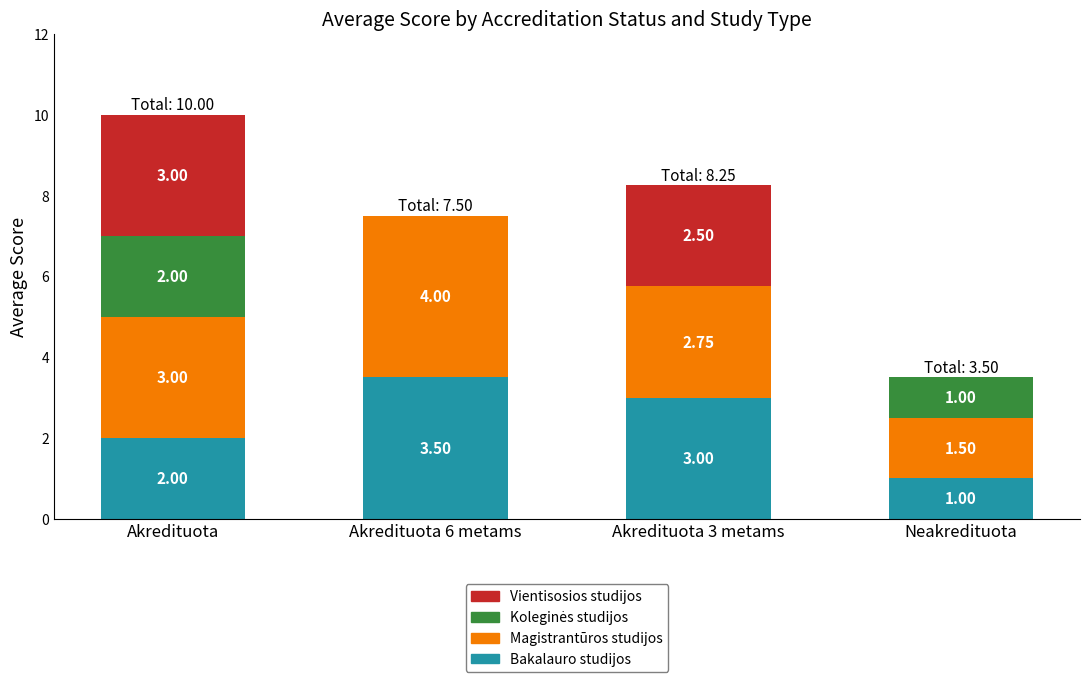

What is the total value across all series at Akredituota 6 metams?

7.5